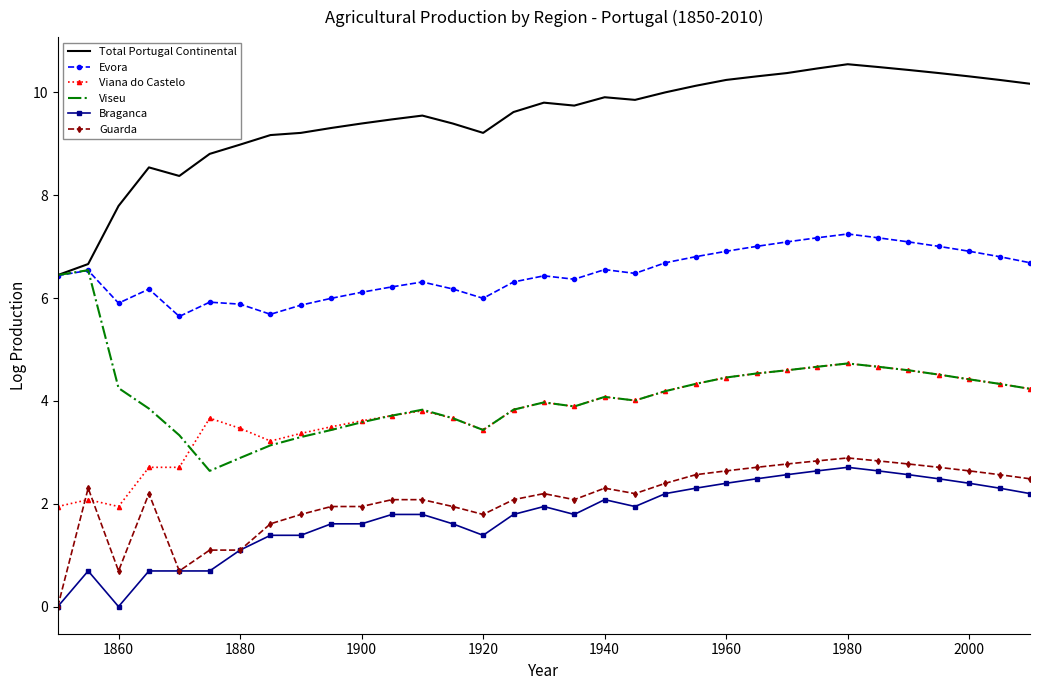

What is the maximum value for Total Portugal Continental?

10.5